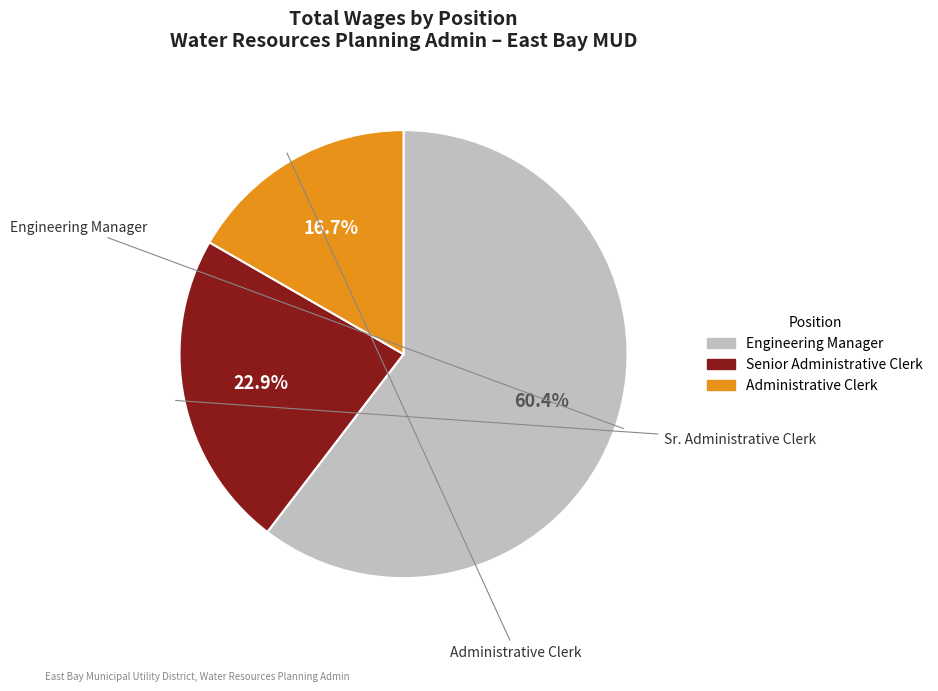

Is the sum of Engineering Manager and Senior Administrative Clerk greater than half?

Yes